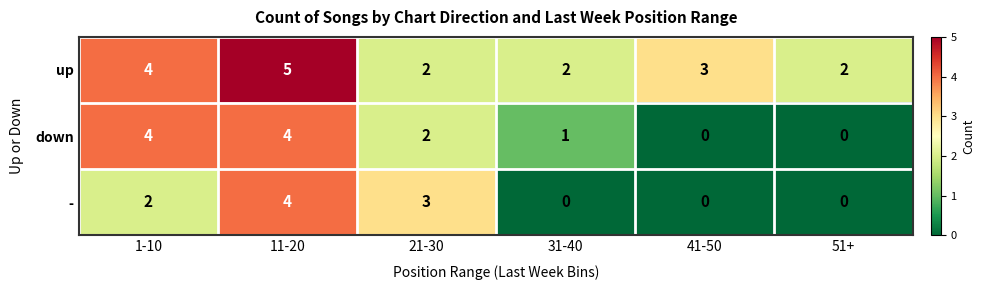

Is it true that - equals 0 at 51+?

True